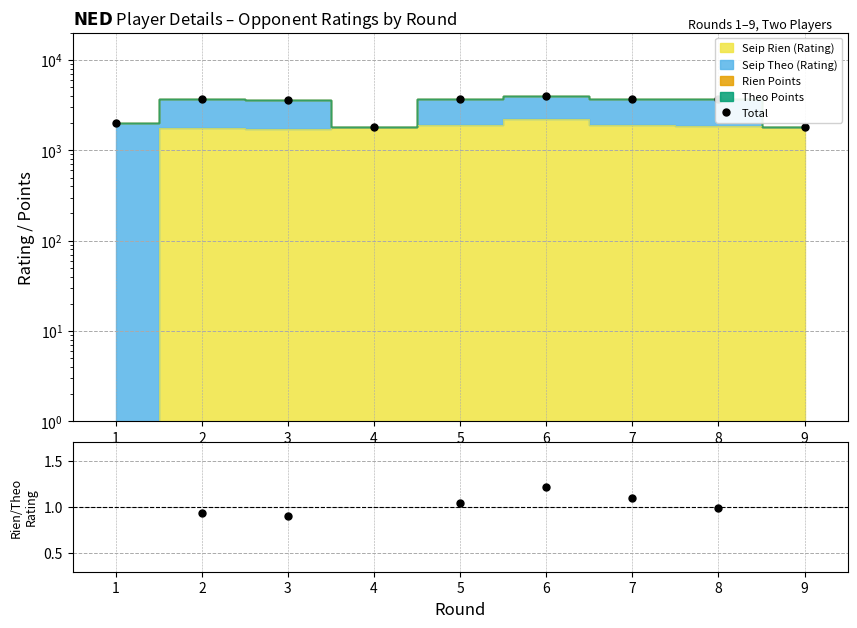

Which has a higher value, 4 or 6?

6